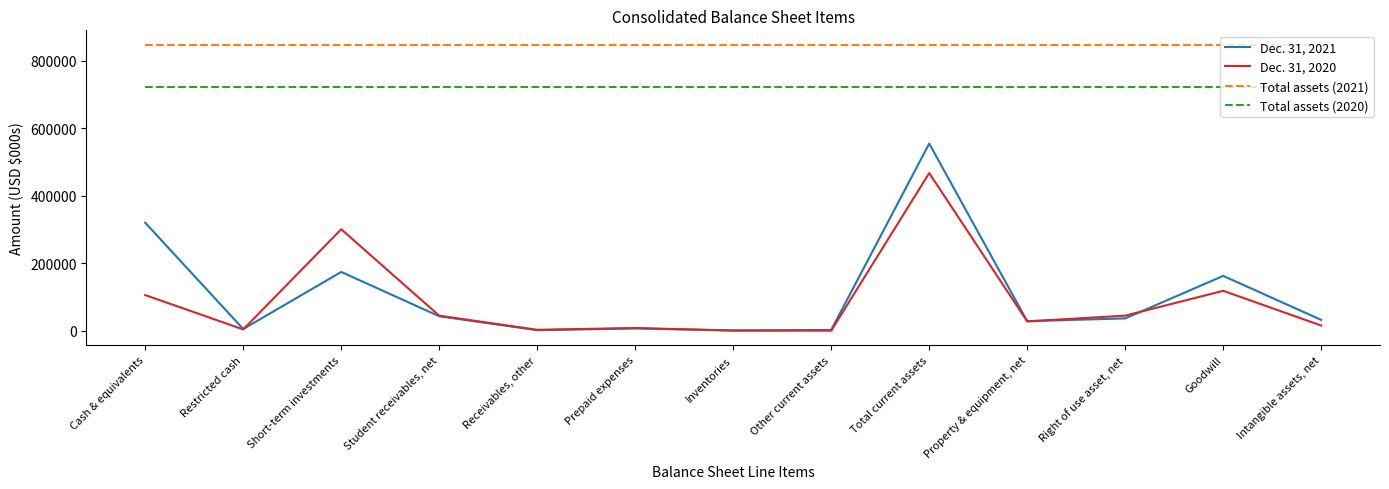

True or false: Total assets (2021) and Dec. 31, 2021 intersect in this chart.

False